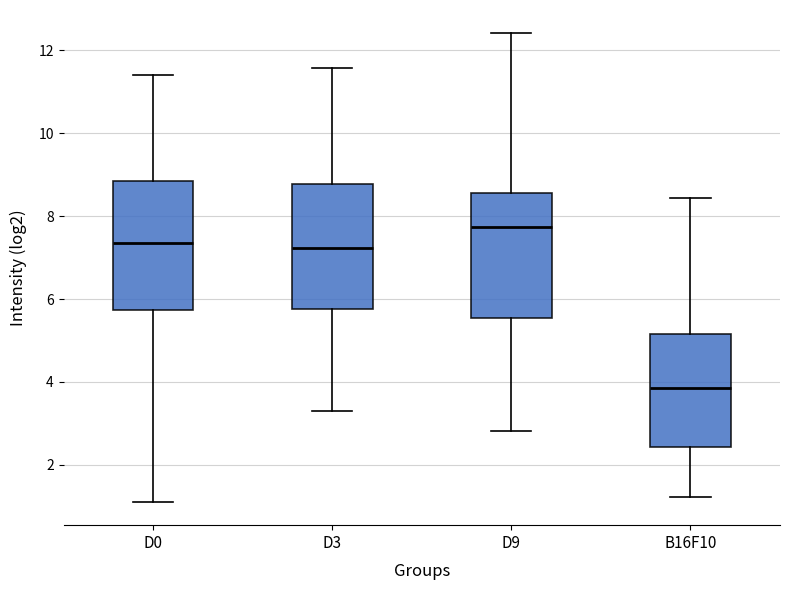

Which box's median line is the highest?

D9